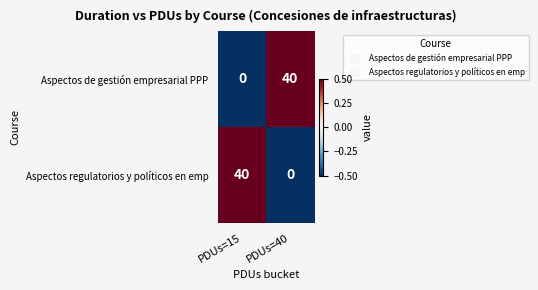

What is the maximum value shown in the chart?

40